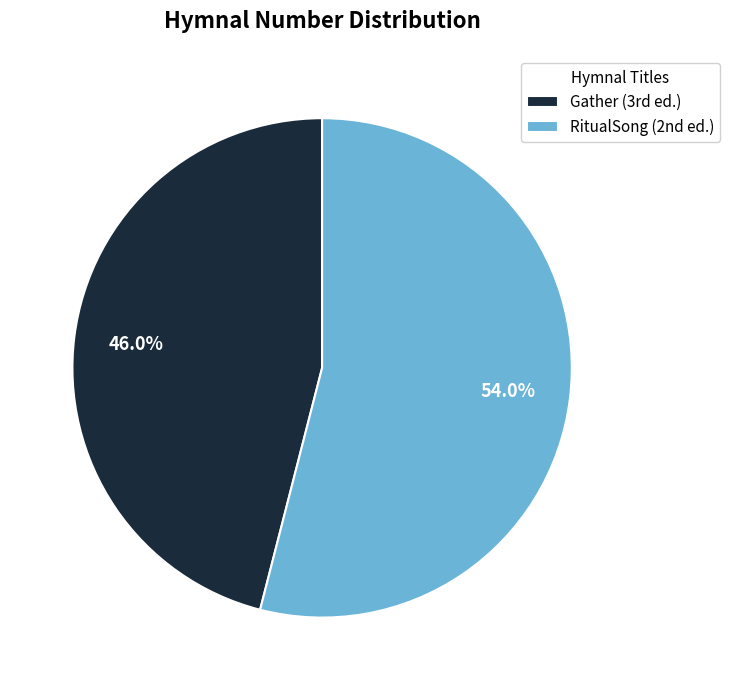

To the nearest percent, what is the difference between the largest and smallest slice percentages?

8%